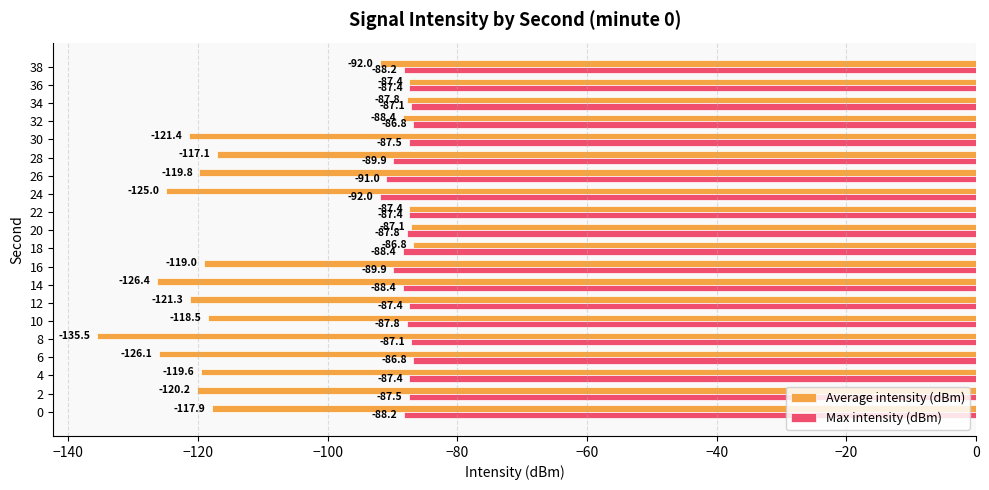

How many data points in Average intensity (dBm) are less than -118?

11